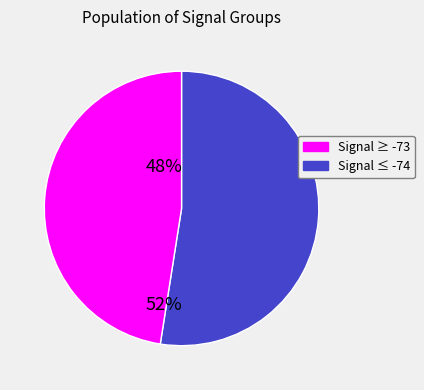

Is there any slice that represents more than half of the pie?

Yes